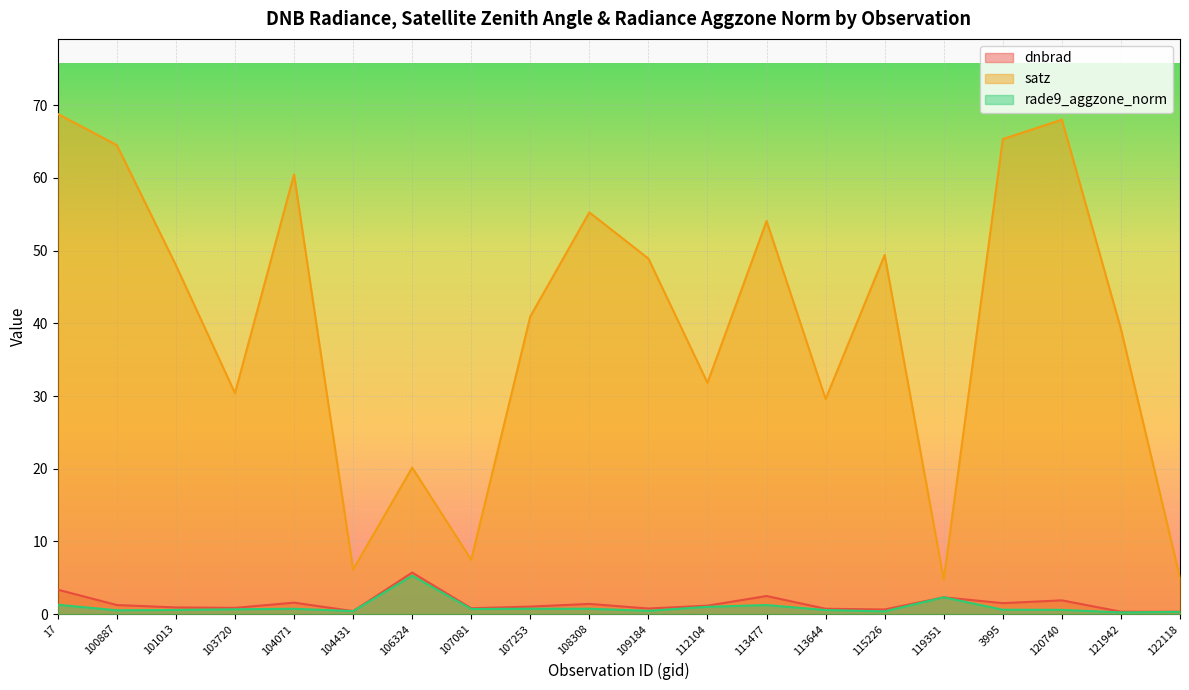

Where is the first local maximum for dnbrad?

104071